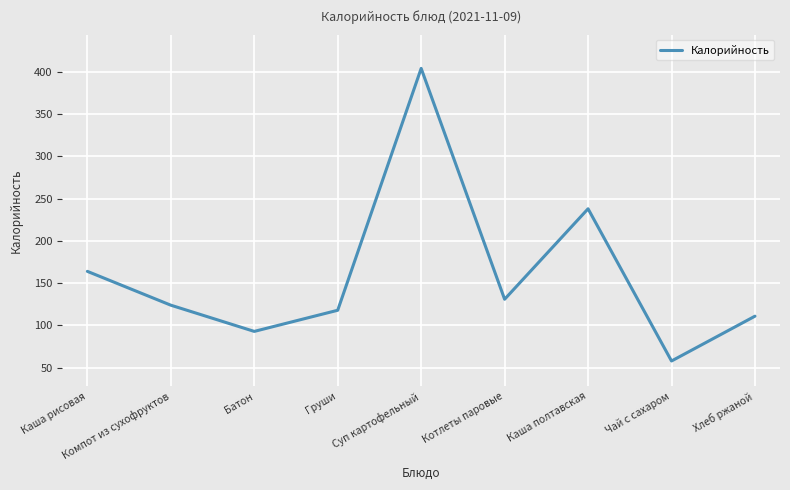

What position from the right is Суп картофельный?

5